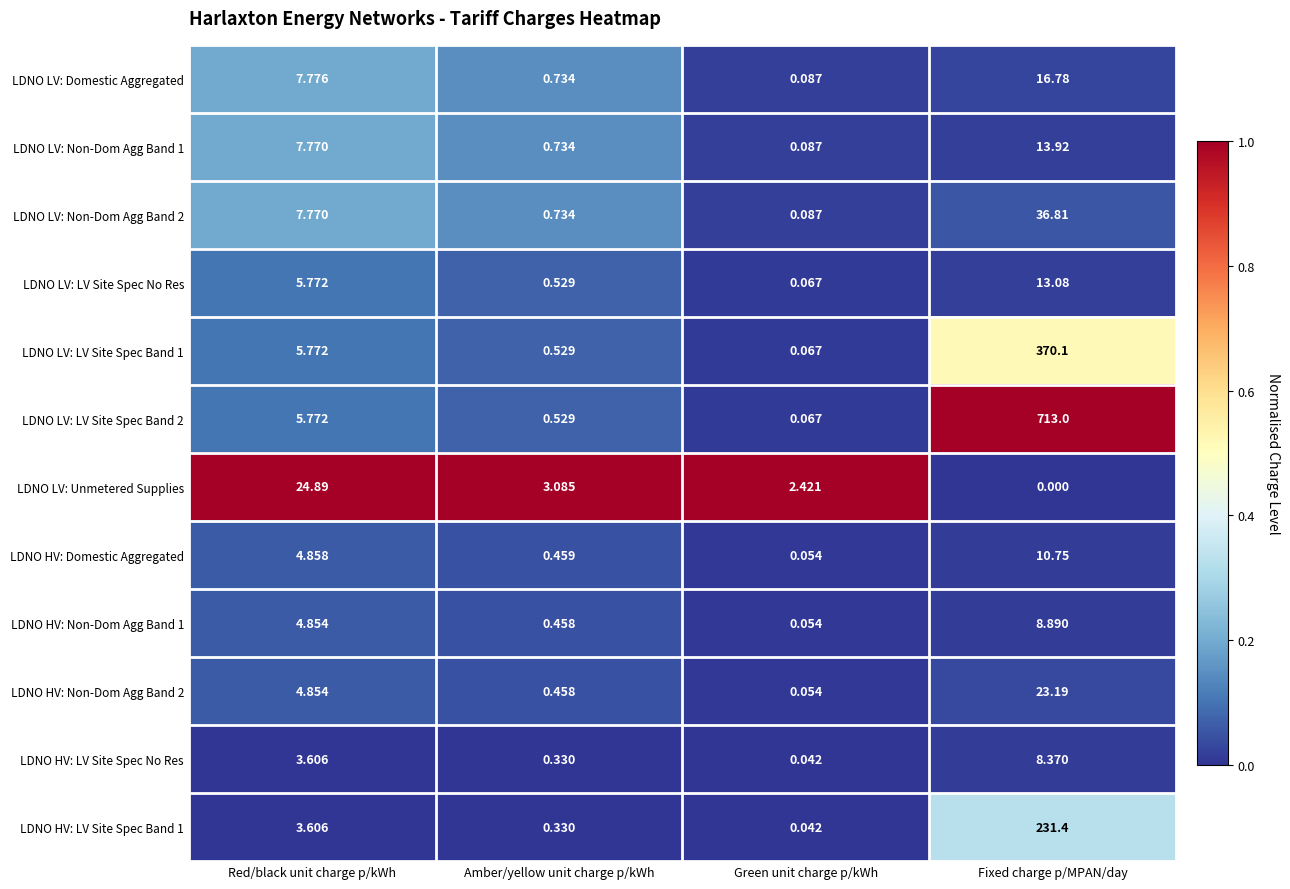

Which label corresponds to the largest value in the chart?

Fixed charge p/MPAN/day